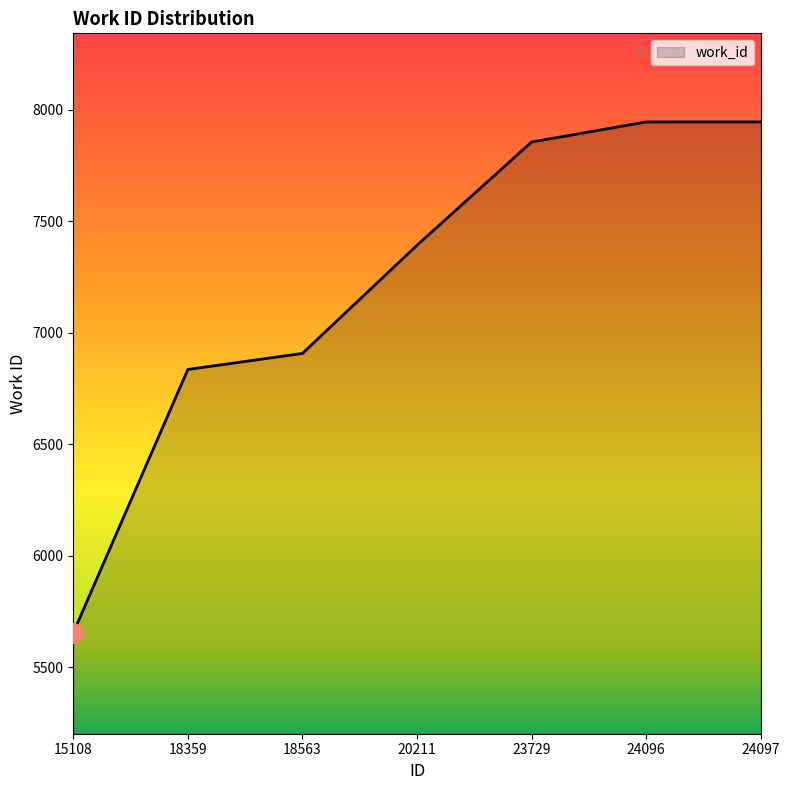

The chart shows a value of 11273 at 24097. True or false?

False